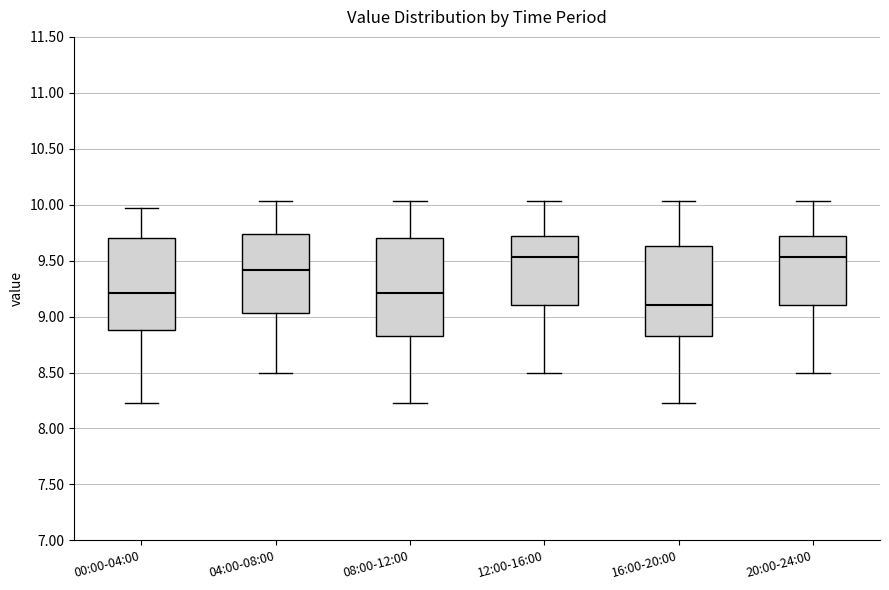

Which box is the tallest, from its lower edge to its upper edge?

08:00-12:00